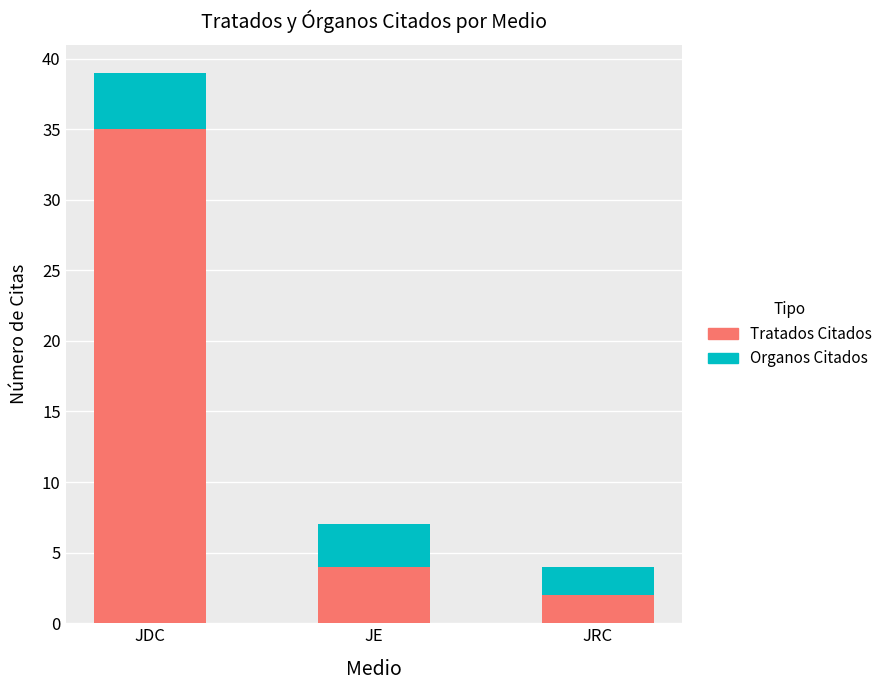

What is the highest value of the Tratados Citados series?

35